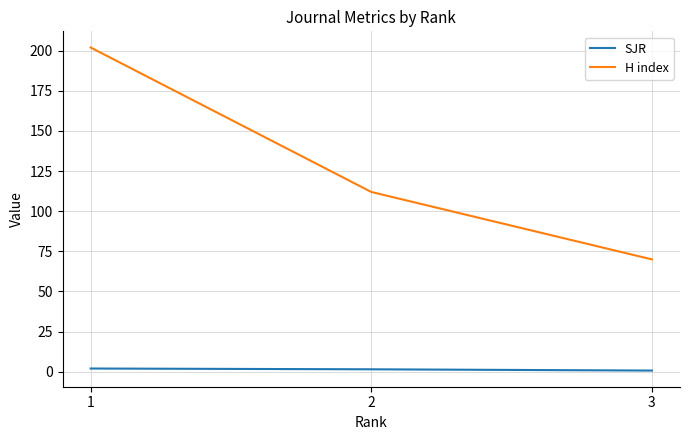

Rank the series by their maximum value, from lowest to highest.

SJR, H index